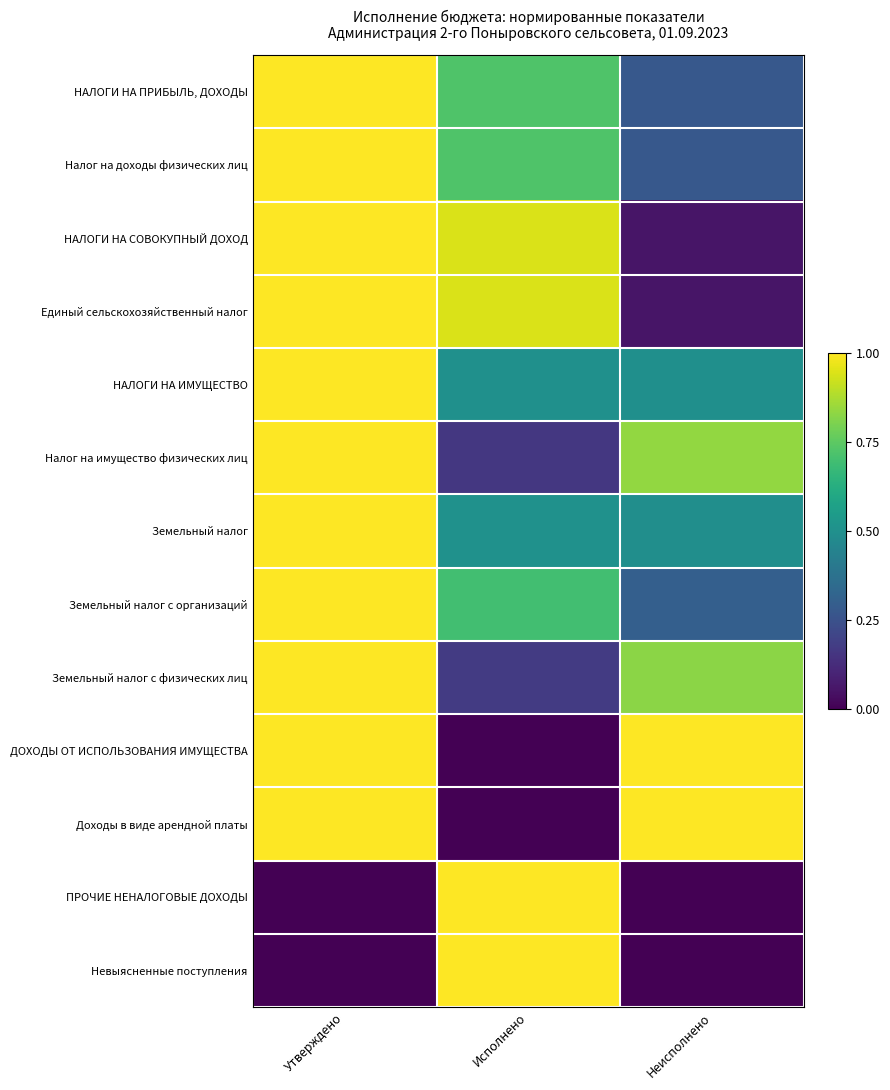

Reading left to right, list all the values displayed in this chart.

НАЛОГИ НА ПРИБЫЛЬ, ДОХОДЫ: Утверждено=1.0	Исполнено=0.7	Неисполнено=0.3
Налог на доходы физических лиц: Утверждено=1.0	Исполнено=0.7	Неисполнено=0.3
НАЛОГИ НА СОВОКУПНЫЙ ДОХОД: Утверждено=1.0	Исполнено=0.9	Неисполнено=0.1
Единый сельскохозяйственный налог: Утверждено=1.0	Исполнено=0.9	Неисполнено=0.1
НАЛОГИ НА ИМУЩЕСТВО: Утверждено=1.0	Исполнено=0.5	Неисполнено=0.5
Налог на имущество физических лиц: Утверждено=1.0	Исполнено=0.2	Неисполнено=0.8
Земельный налог: Утверждено=1.0	Исполнено=0.5	Неисполнено=0.5
Земельный налог с организаций: Утверждено=1.0	Исполнено=0.7	Неисполнено=0.3
Земельный налог с физических лиц: Утверждено=1.0	Исполнено=0.2	Неисполнено=0.8
ДОХОДЫ ОТ ИСПОЛЬЗОВАНИЯ ИМУЩЕСТВА: Утверждено=1.0	Исполнено=0.0	Неисполнено=1.0
Доходы в виде арендной платы: Утверждено=1.0	Исполнено=0.0	Неисполнено=1.0
ПРОЧИЕ НЕНАЛОГОВЫЕ ДОХОДЫ: Утверждено=0.0	Исполнено=1.0	Неисполнено=0.0
Невыясненные поступления: Утверждено=0.0	Исполнено=1.0	Неисполнено=0.0